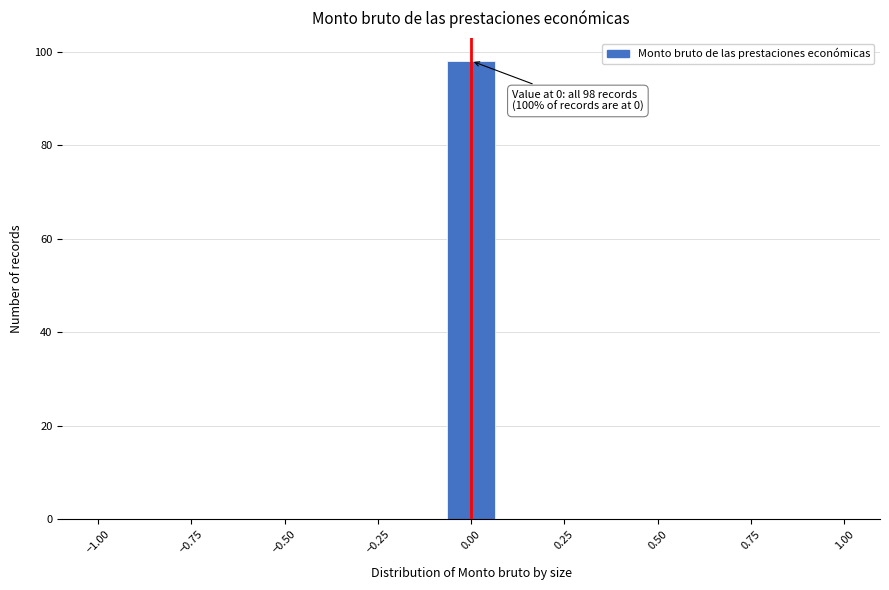

Read against the x-axis, roughly where is the centre of the tallest bar?

0.00